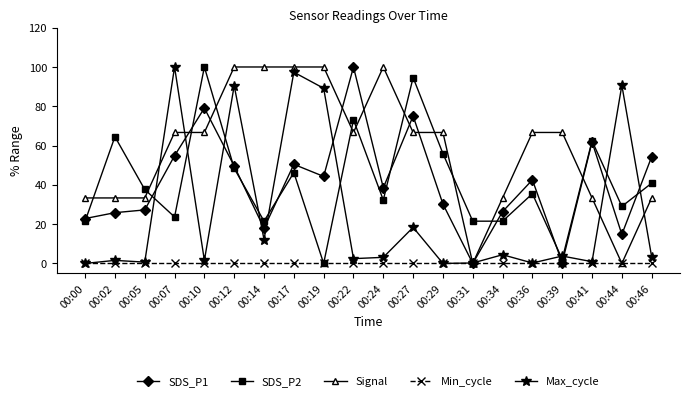

Which series has the largest total across all categories?

Signal